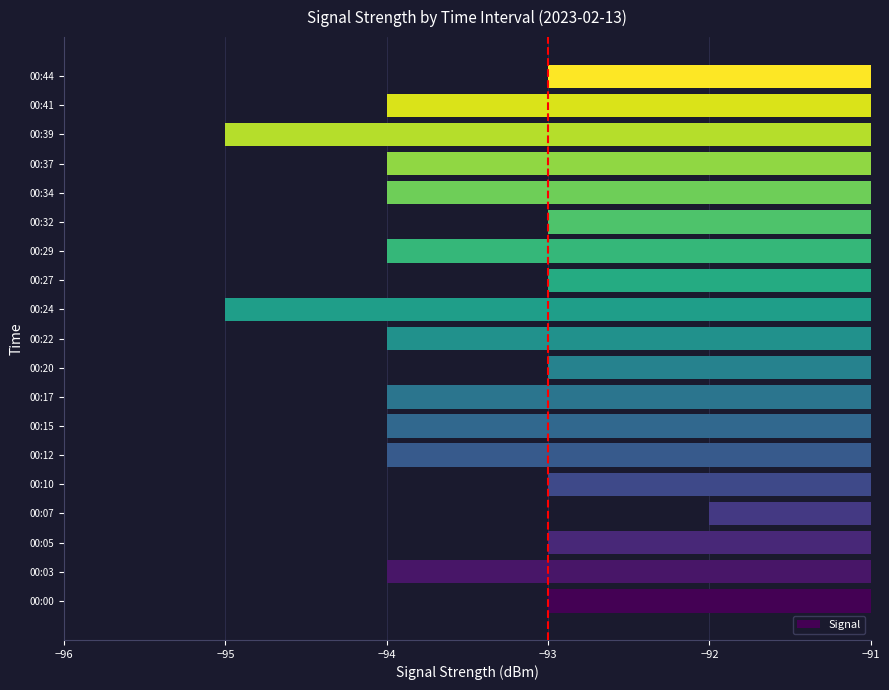

What is the smallest value displayed?

-95